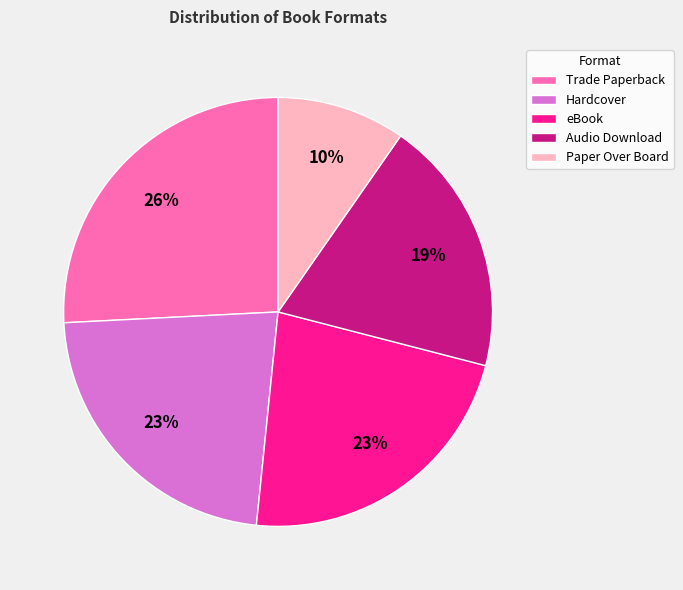

What is the ratio of the value at eBook to the value at Trade Paperback?

0.9